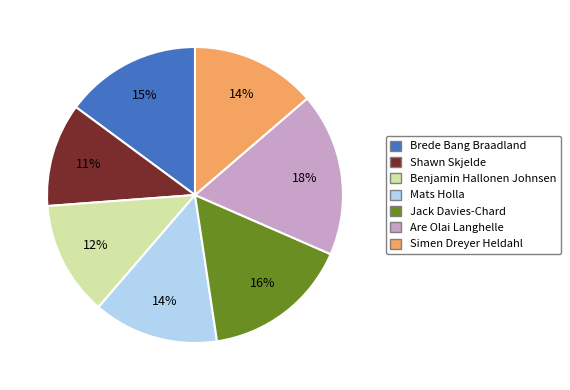

To the nearest percent, what is the difference between the largest and smallest slice percentages?

7%